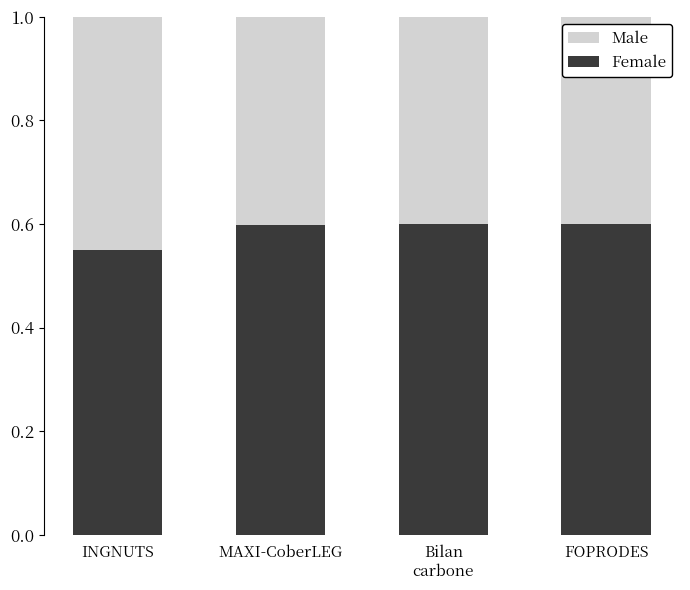

At which label is Female closest to 0?

INGNUTS